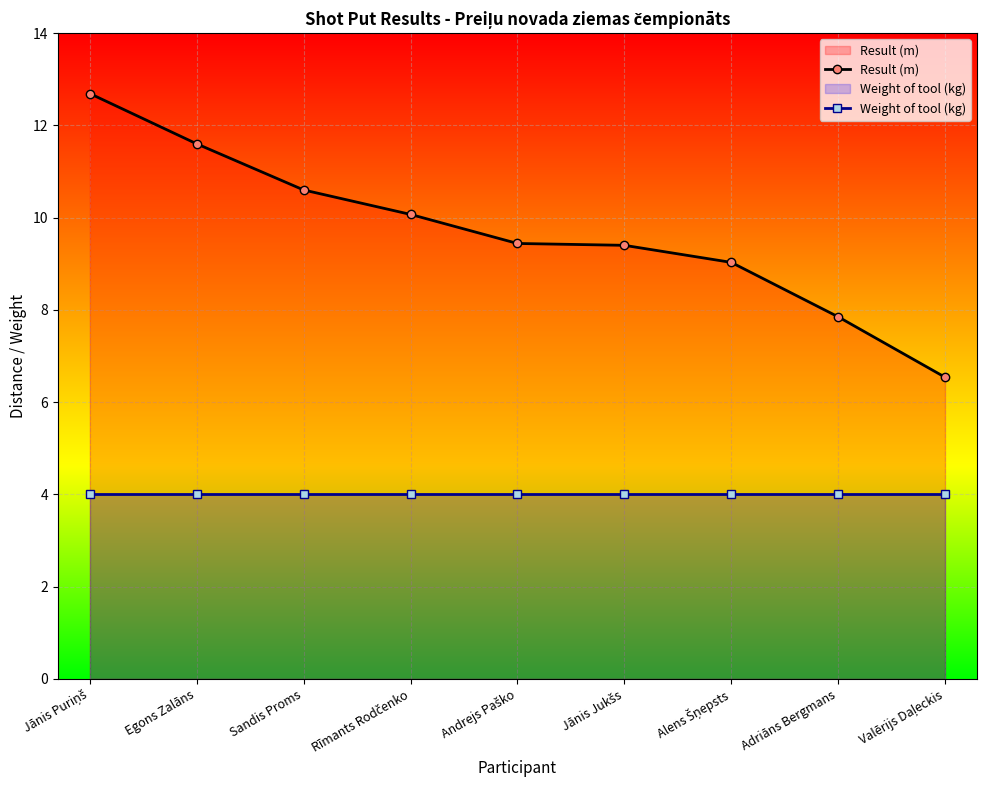

Rank the series at Andrejs Paško from highest to lowest value.

Result (m), Weight of tool (kg)